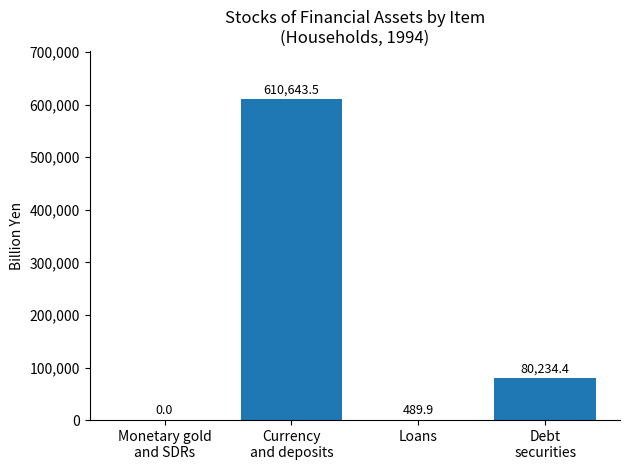

What is the sum of all values?

691367.8